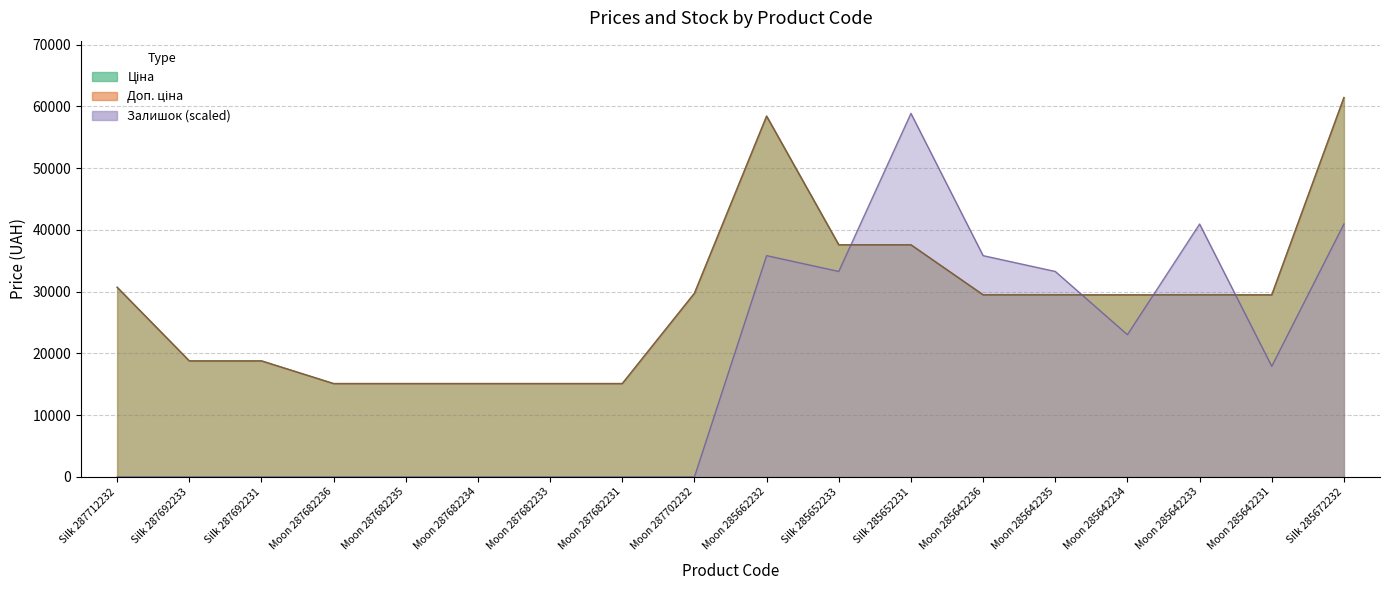

Which category has the highest value in the Ціна series?

Silk 285672232